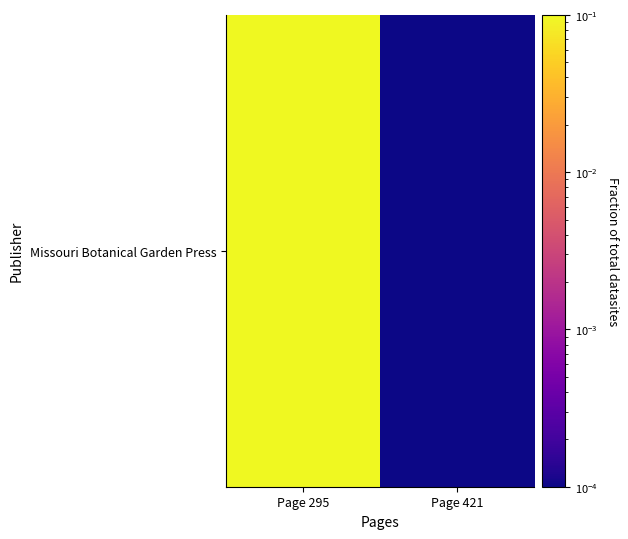

List the labels in order of value, smallest first.

Page 421, Page 295